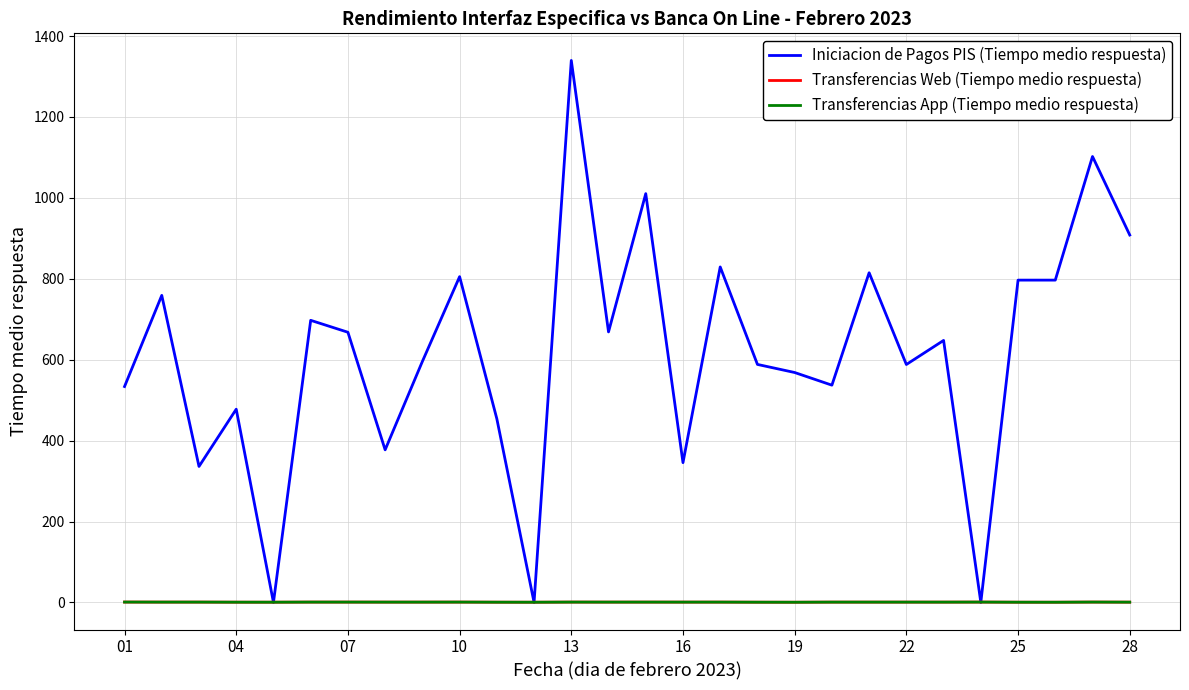

What is the highest value of the Transferencias Web (Tiempo medio respuesta) series?

0.9